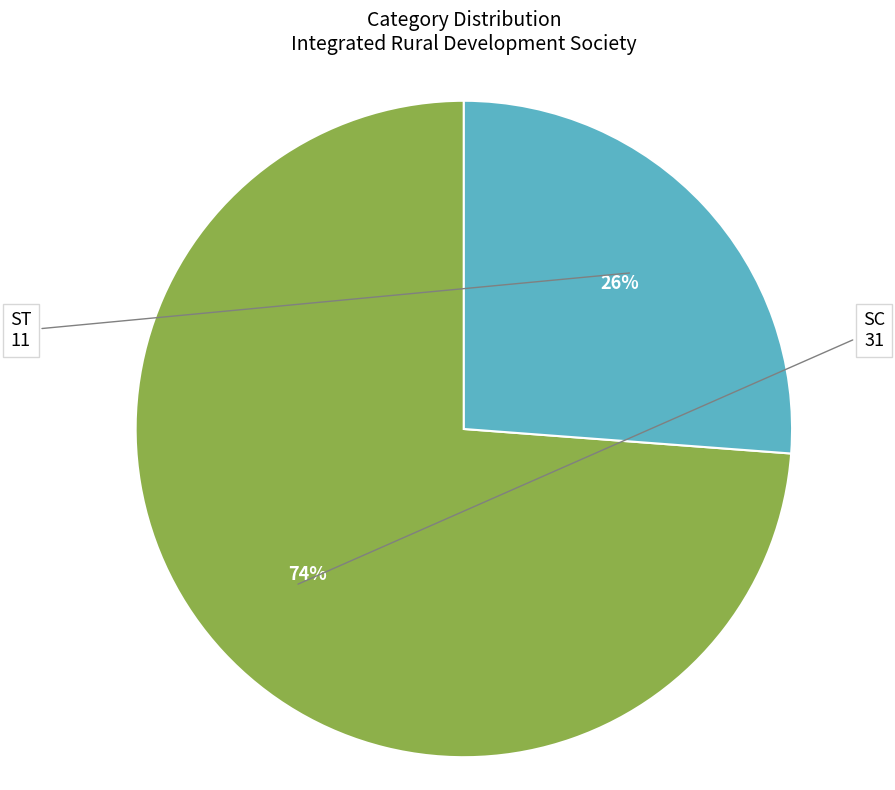

To the nearest percent, what is the average slice percentage?

50%